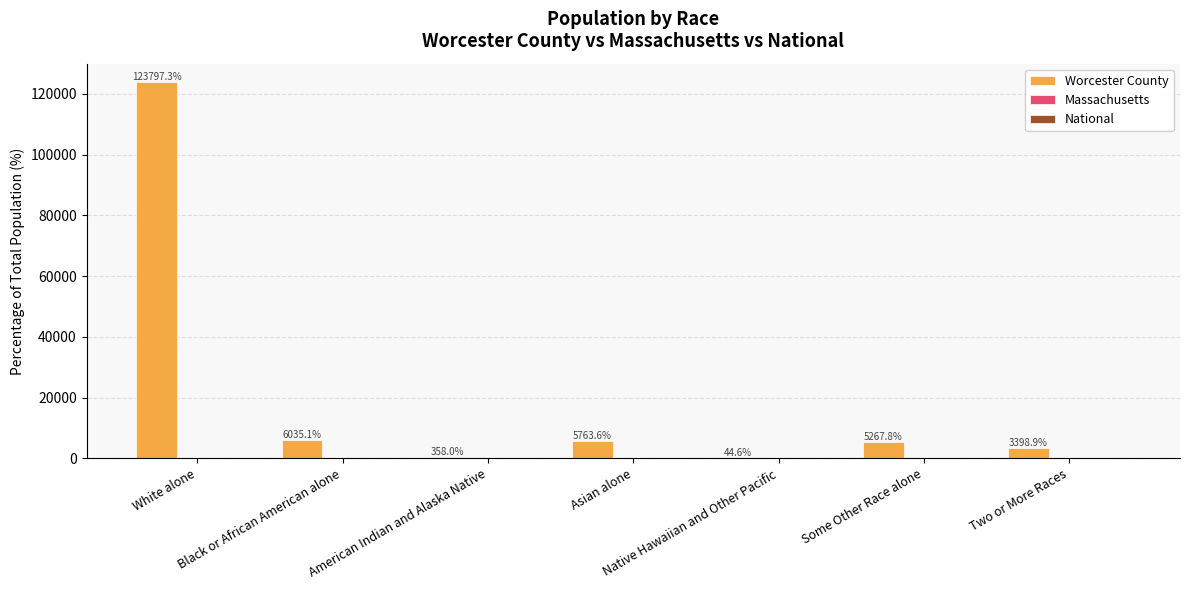

Between Black or African American alone and Two or More Races, which series saw the biggest shift?

Worcester County